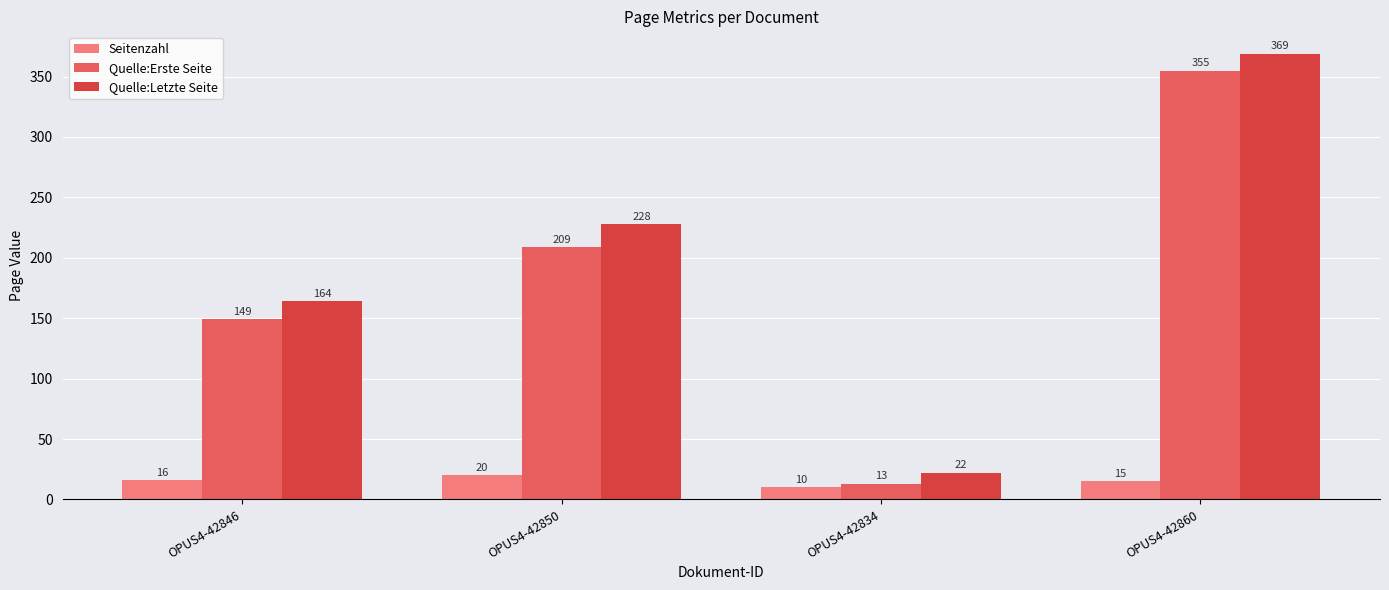

How many categories are shown in the chart?

4